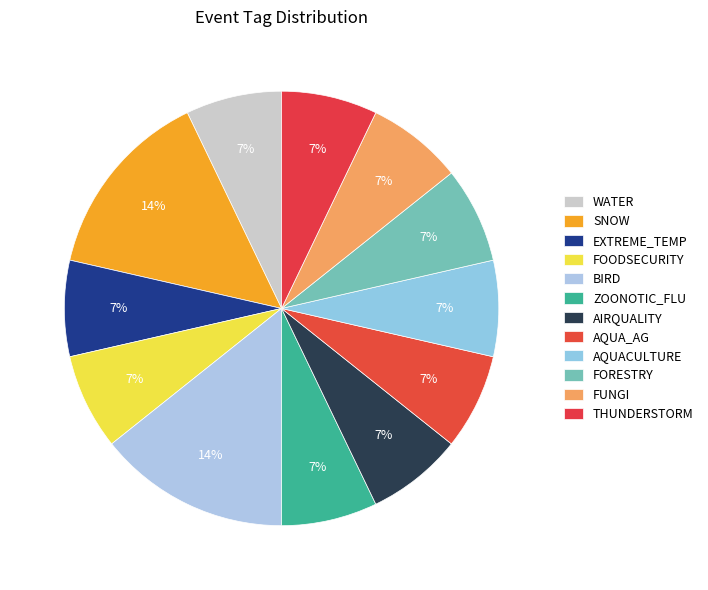

Does AQUA_AG account for over 50% of the chart?

No